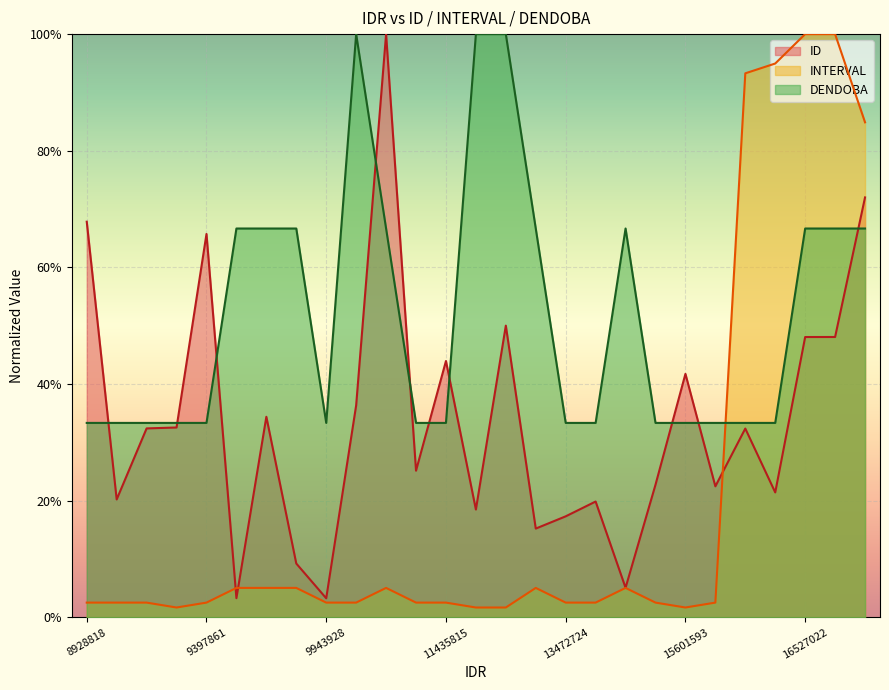

Which series has the widest spread of values?

INTERVAL